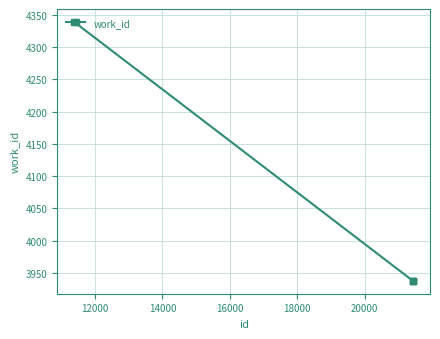

What is the difference between the maximum and minimum values?

401